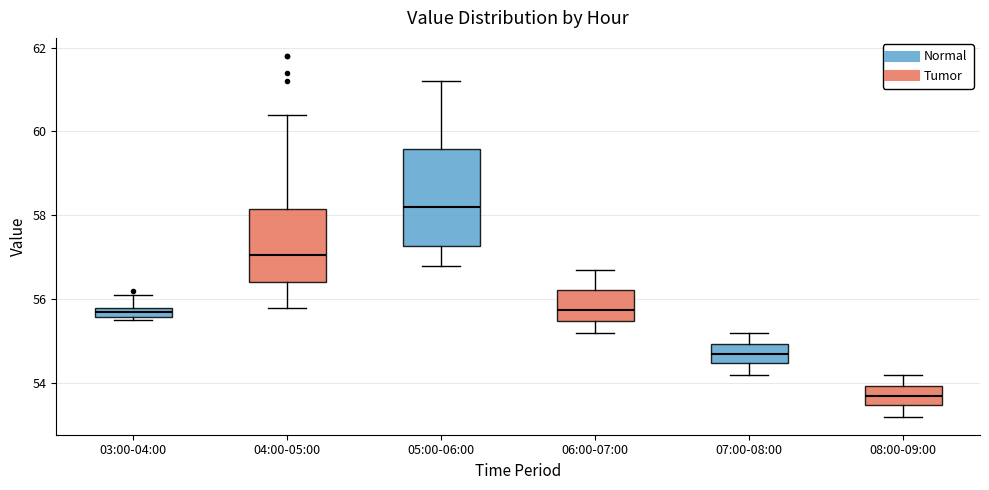

Where is the upper edge of the box for 06:00-07:00 on the y-axis? The values are not printed on the chart, so give them approximately, as read against the axis.

56.2